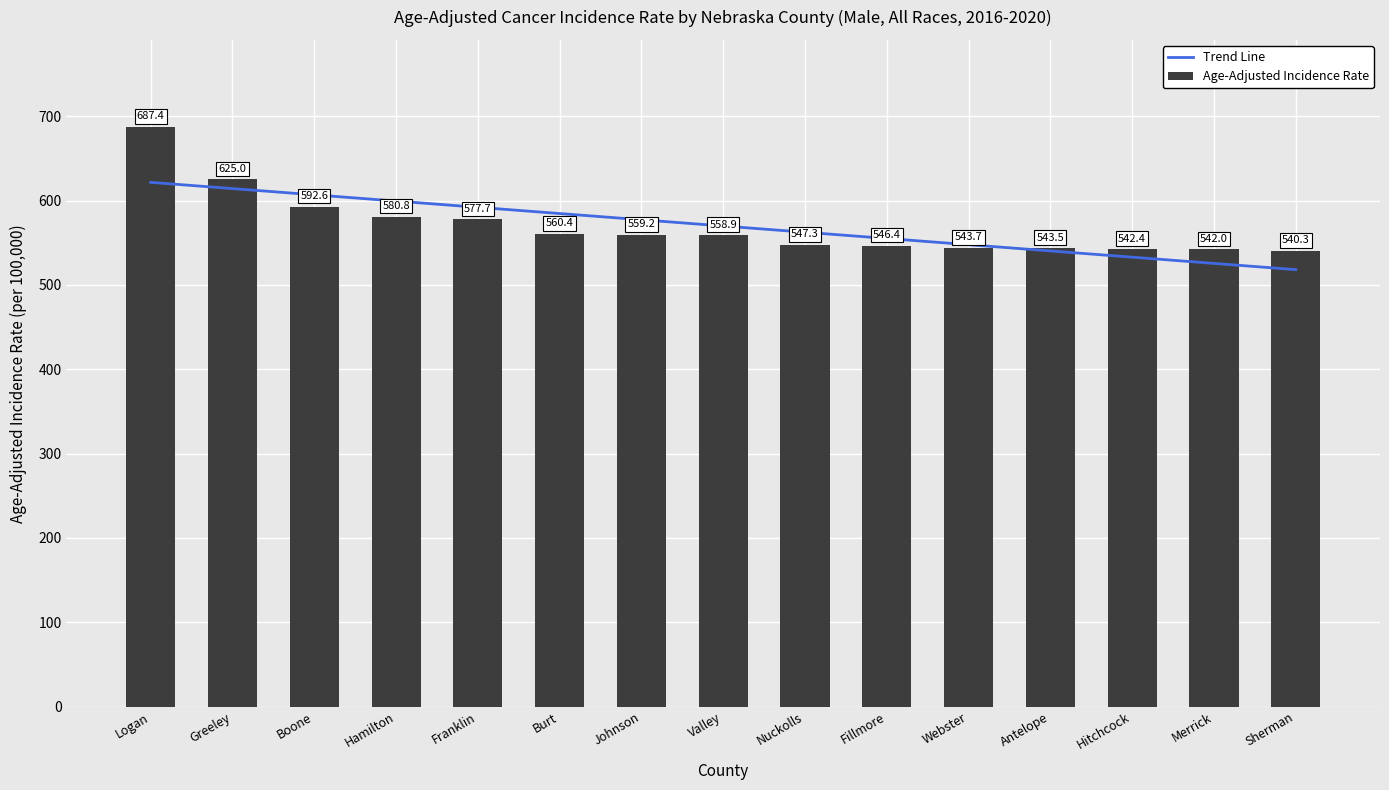

What position from the left is Hamilton?

4